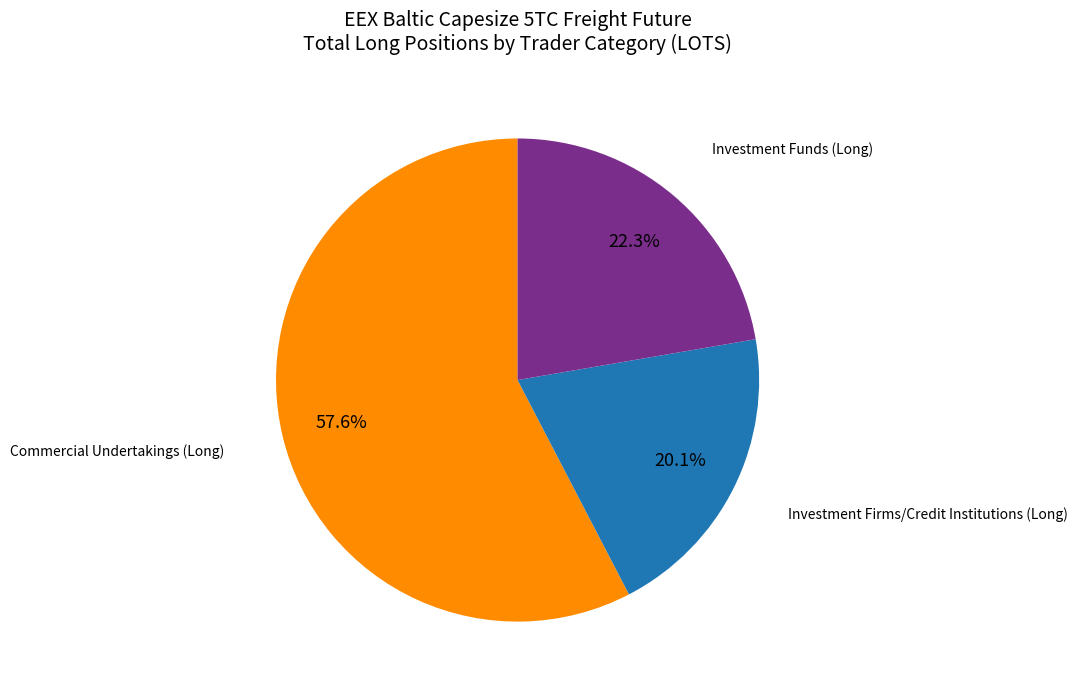

Is there any slice that represents more than half of the pie?

Yes